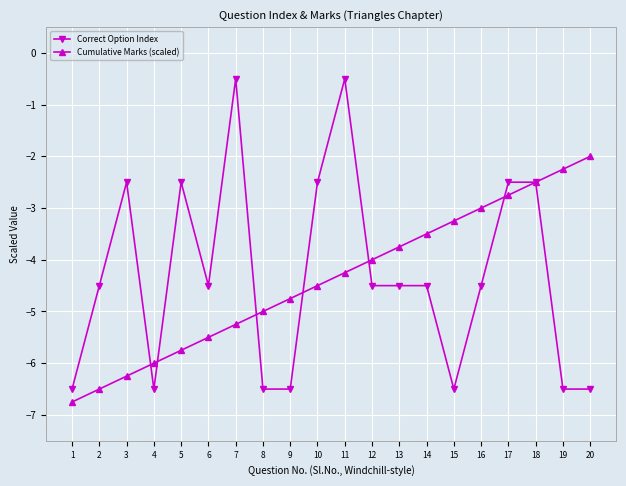

Is the value of Correct Option Index at 3 greater than the value of Cumulative Marks (scaled) at 20?

No